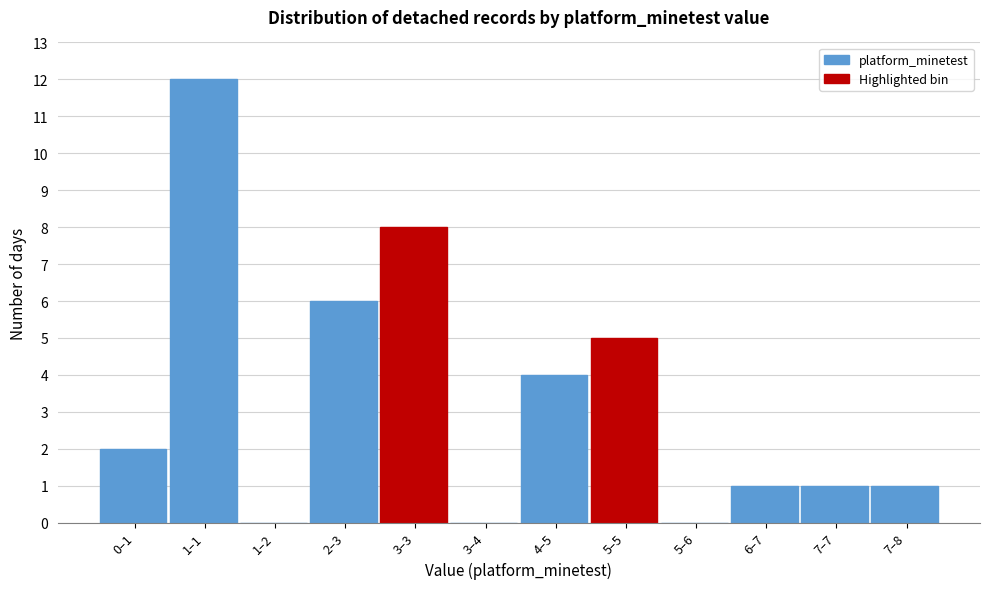

Reading left to right, transcribe all the data shown in this chart.

0–1=2	1–1=12	1–2=0	2–3=6	3–3=8	3–4=0	4–5=4	5–5=5	5–6=0	6–7=1	7–7=1	7–8=1